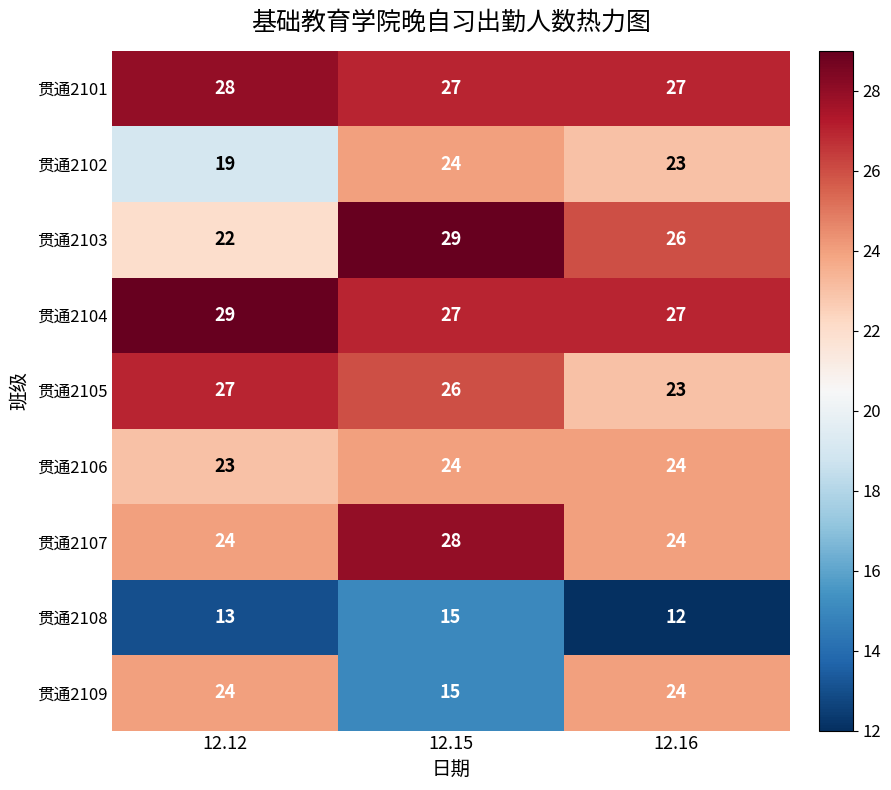

What is the minimum value shown in the chart?

12